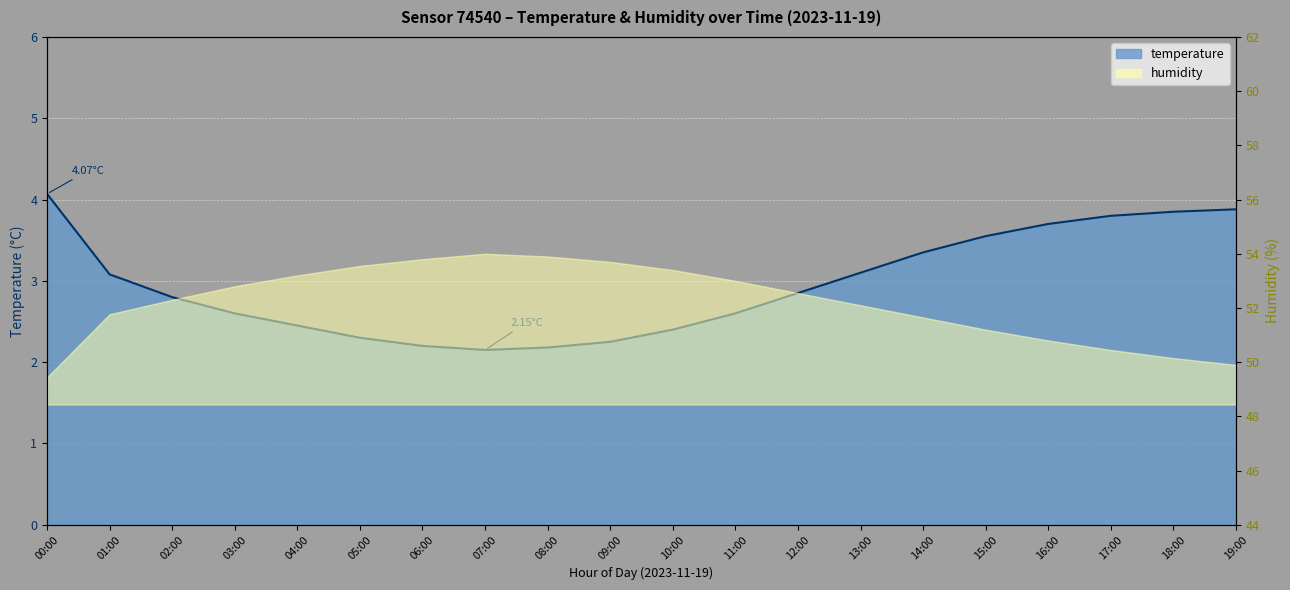

At which category does the data reach its first local valley?

07:00